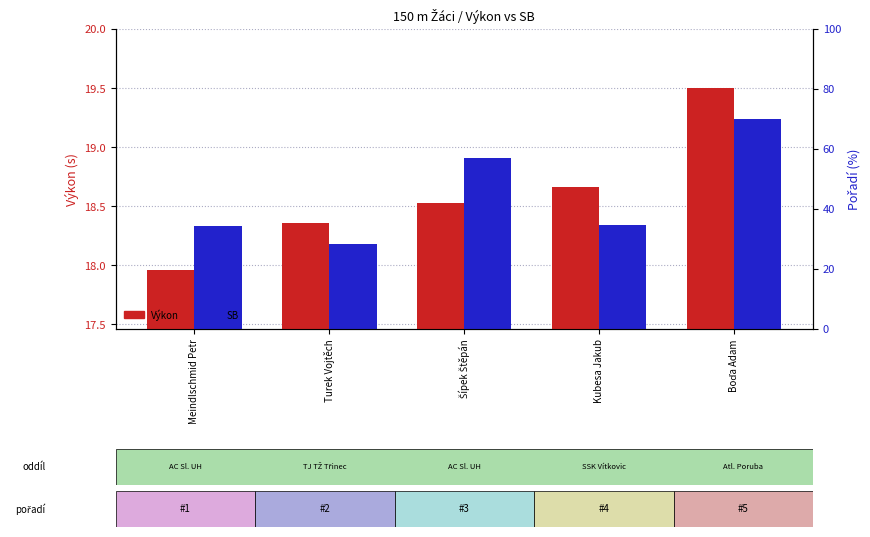

True or false: Výkon has a value of 18.0 at Meindlschmid Petr.

True